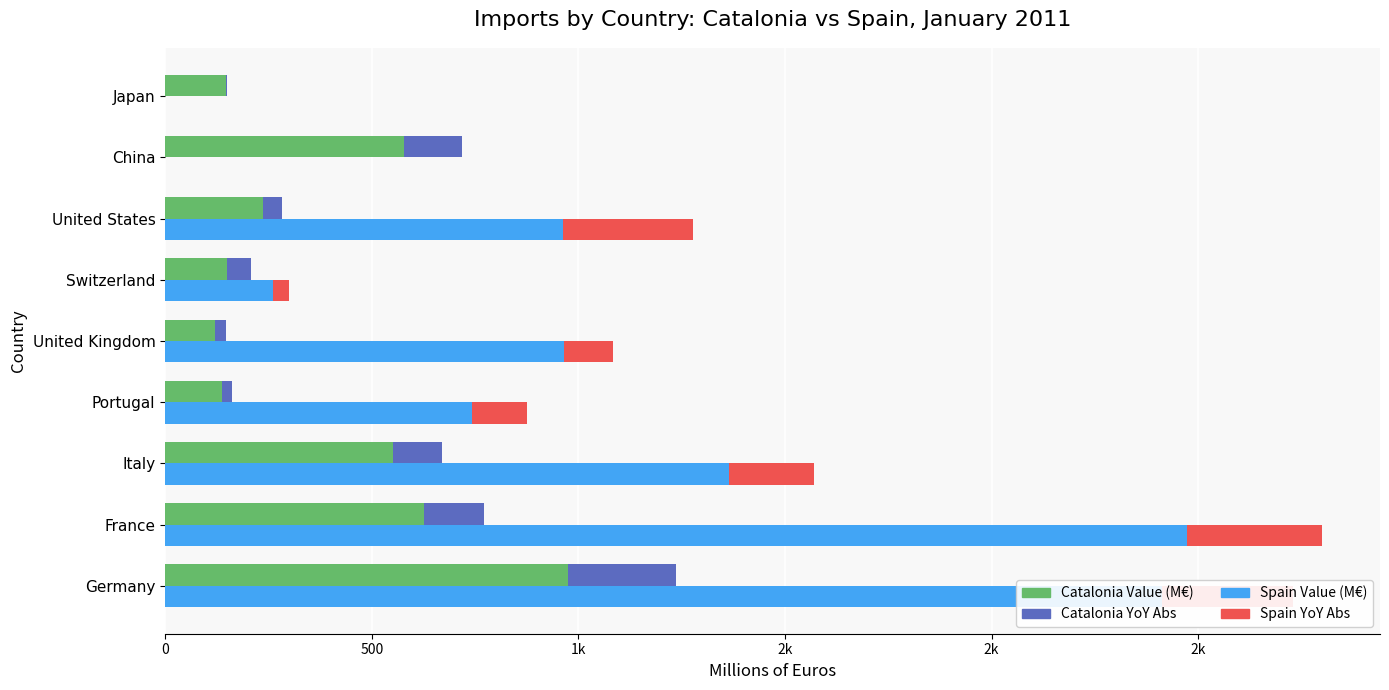

List the series in order of their peak value, lowest first.

Catalonia YoY Abs, Spain YoY Abs, Catalonia Value (M€), Spain Value (M€)